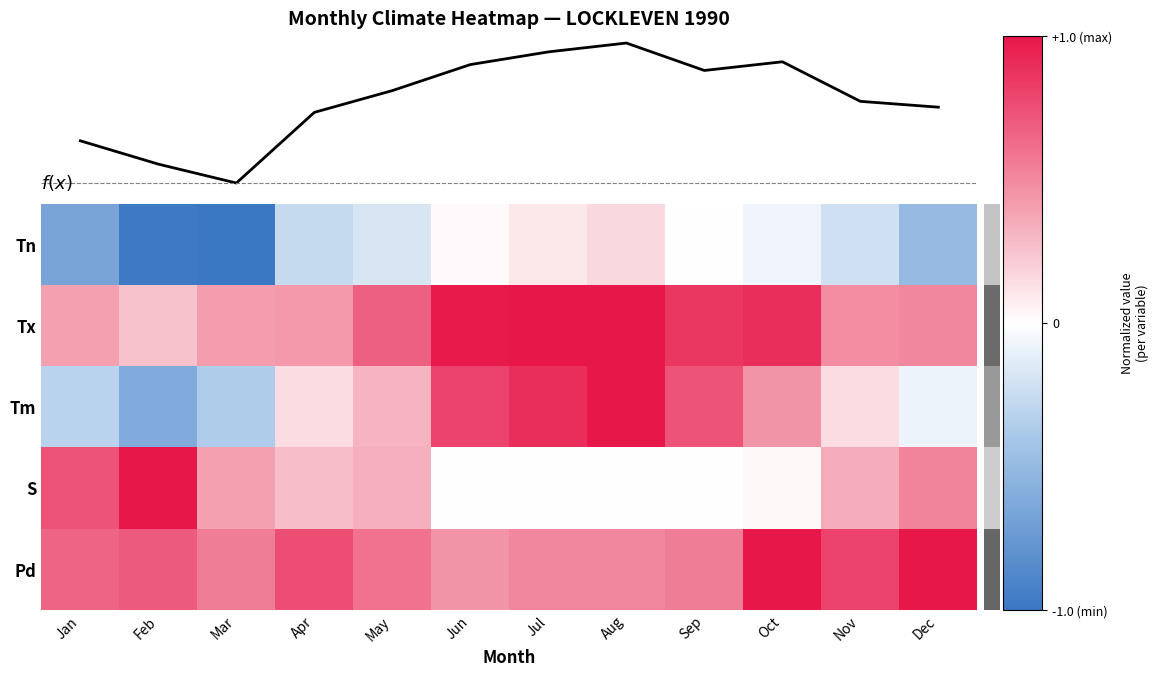

Which label corresponds to the smallest value in the chart?

Mar